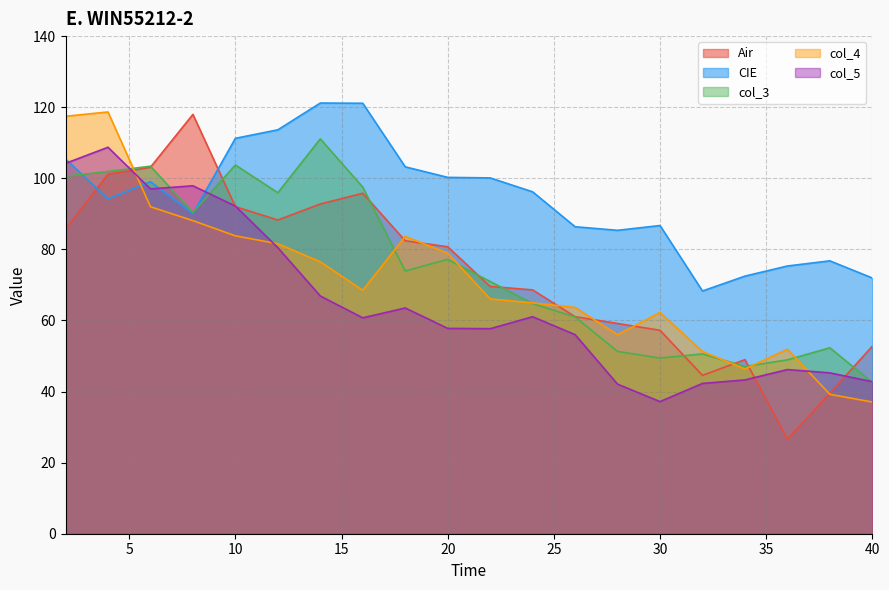

What is the value of the col_3 point at the 16th from the left?

50.6